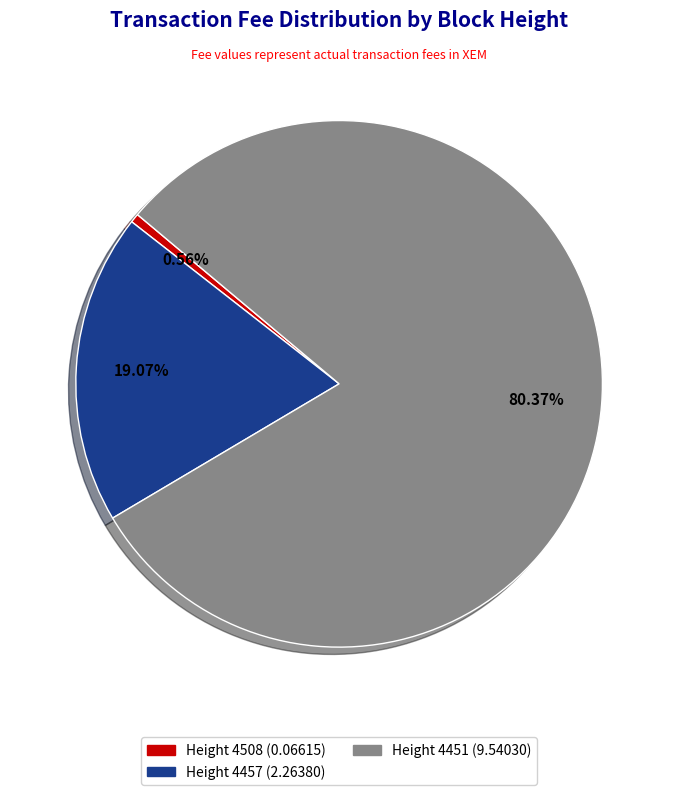

To the nearest percent, what is the average slice percentage?

33%